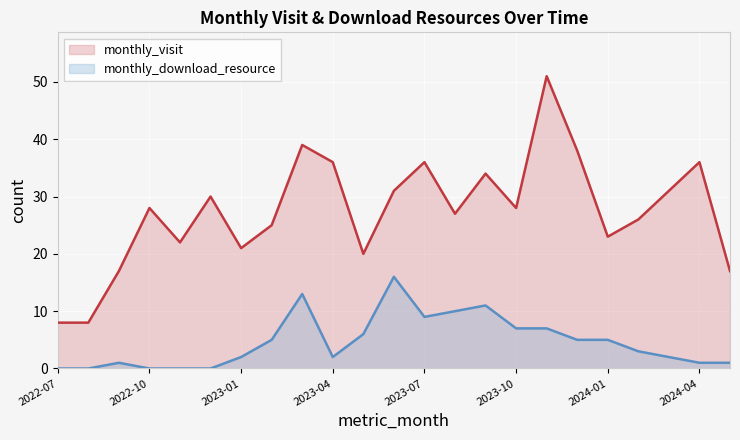

What is the label of the 6th point from the left?

2022-12